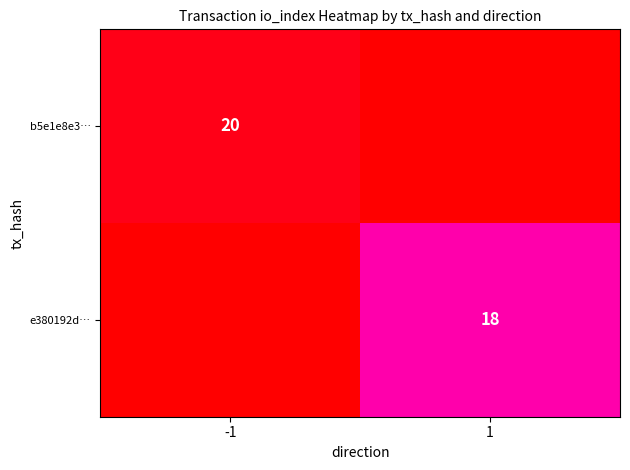

The e380192d… series shows 18 at 1. True or false?

True